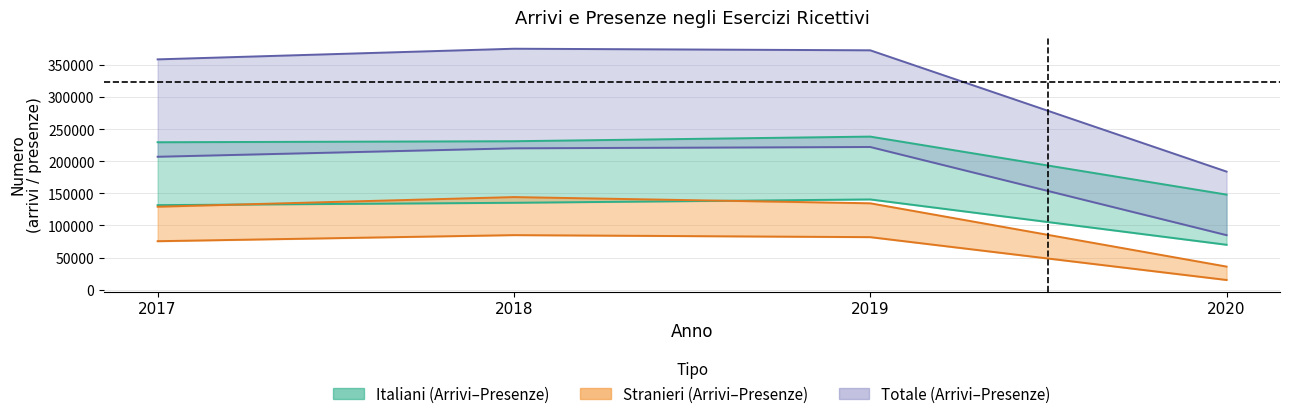

The Presenze Italiani series shows 336710 at 2018. True or false?

False